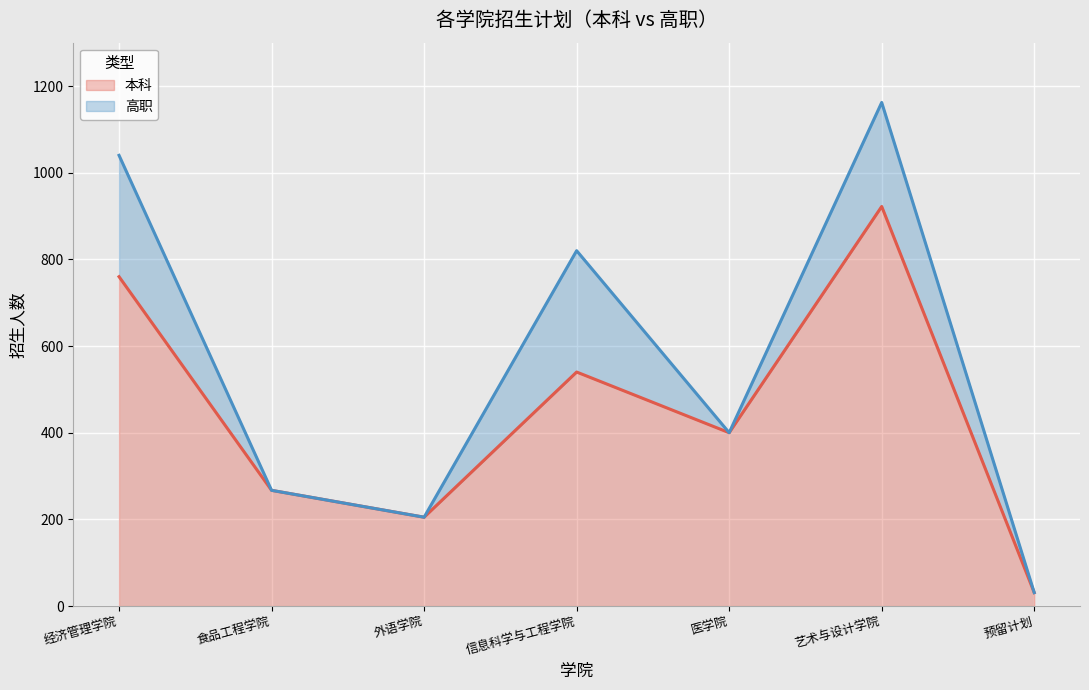

What is the change in value from 外语学院 to 预留计划?

-174